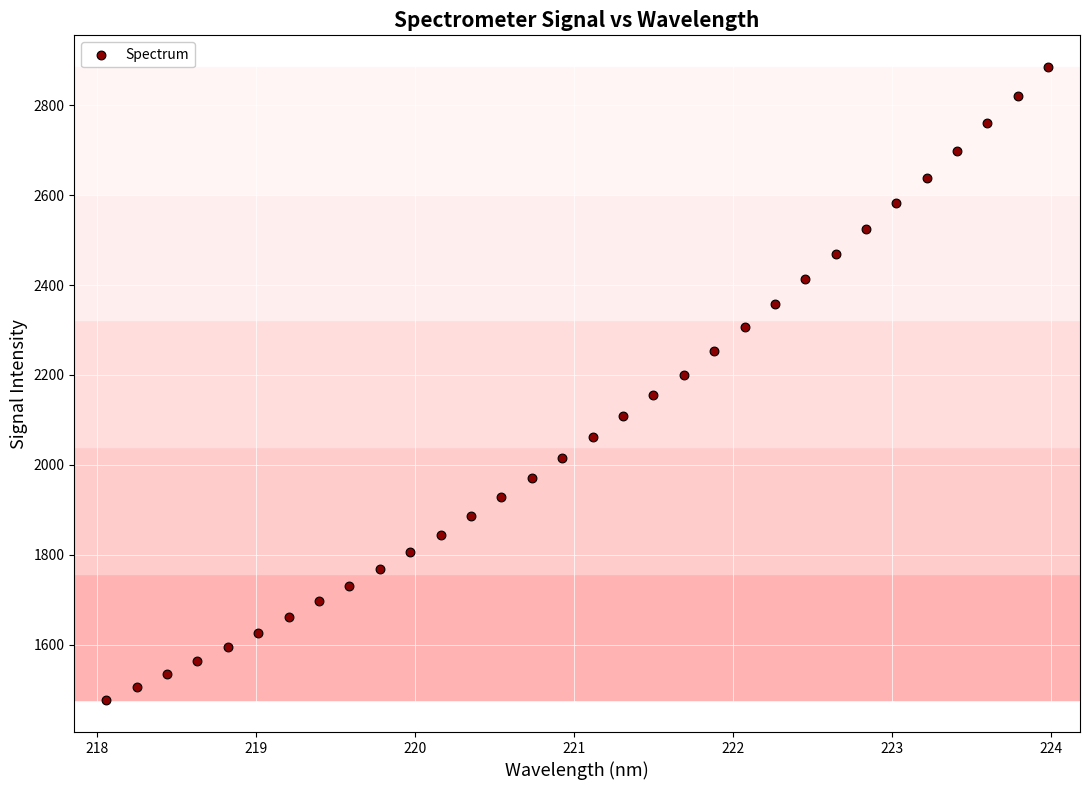

What is the range of X values (max minus min)?

5.9